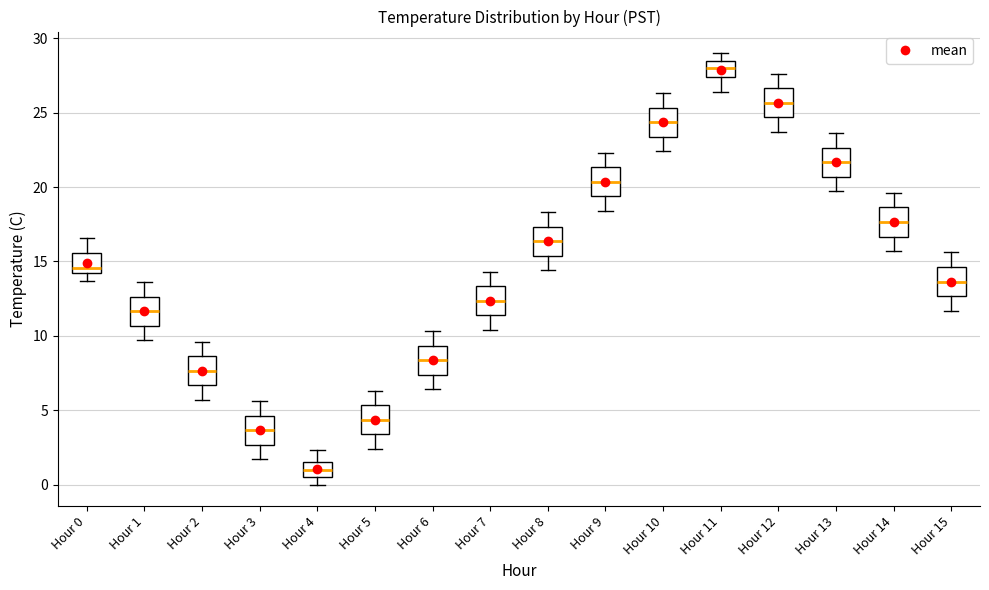

Where does the upper whisker of the box for Hour 0 end on the y-axis? The values are not printed on the chart, so give them approximately, as read against the axis.

16.5